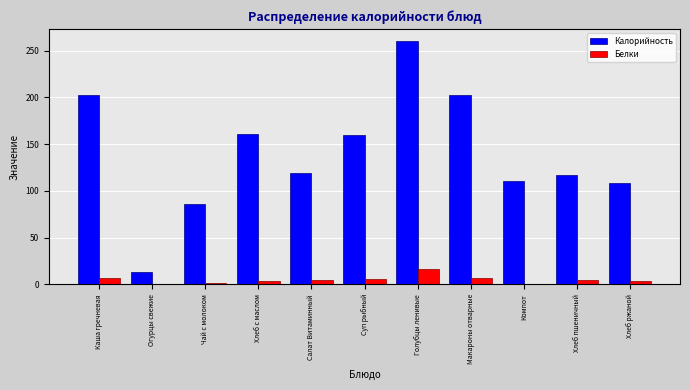

At which category does the chart reach its peak across all series?

Голубцы ленивые